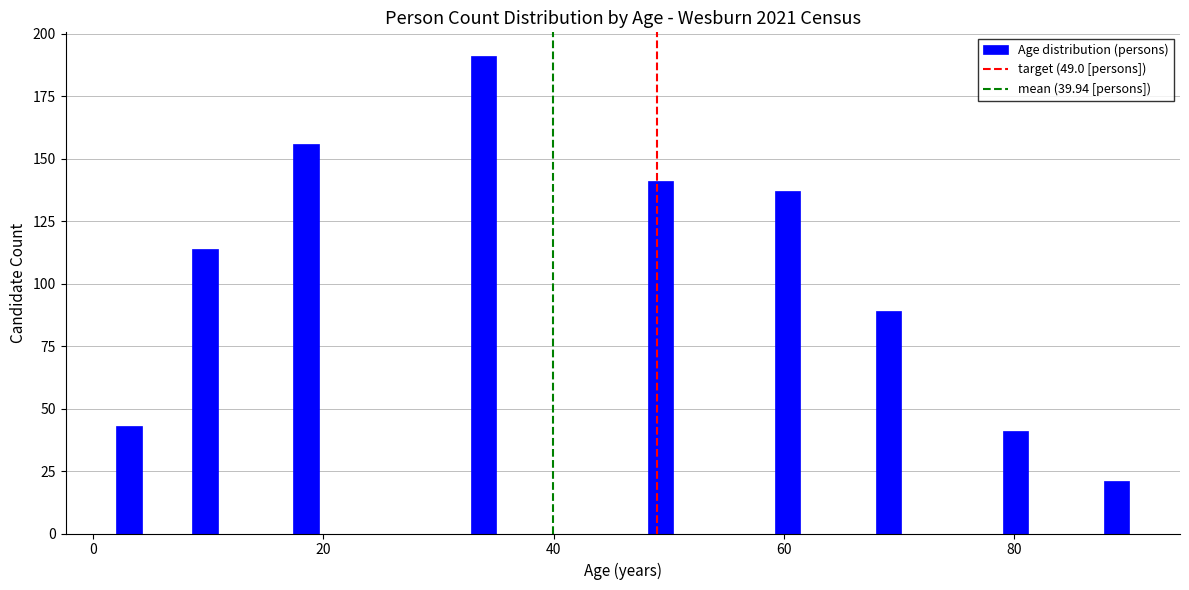

Around what value on the x-axis is the tallest bar? Give the approximate position of its centre, as read against the axis.

34